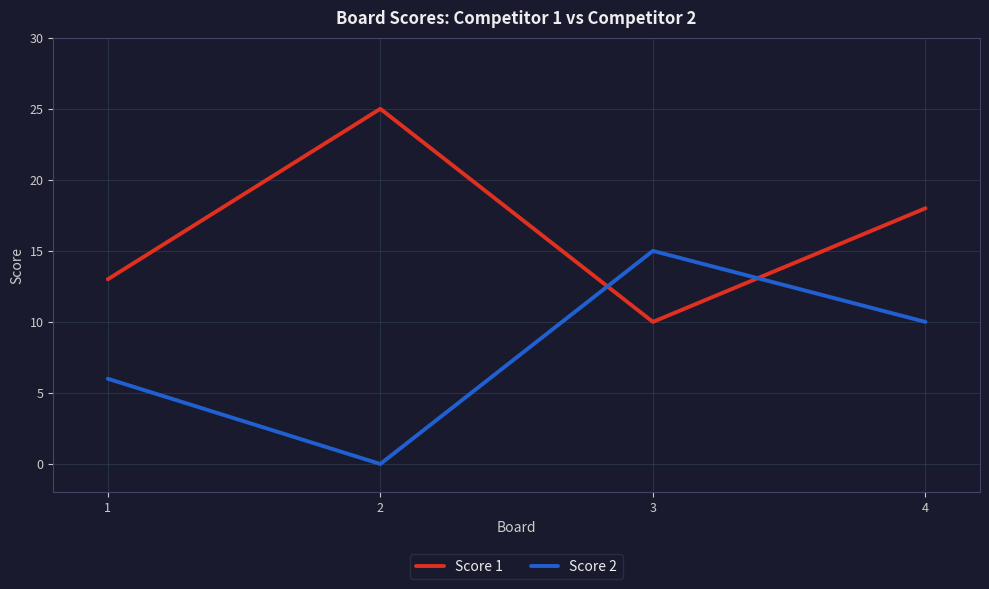

What is the sum of the Score 1 values at 4 and 2?

43